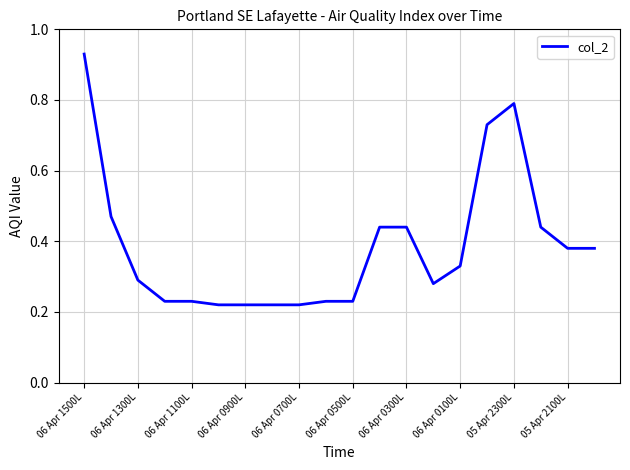

How many lines are shown in the chart?

1